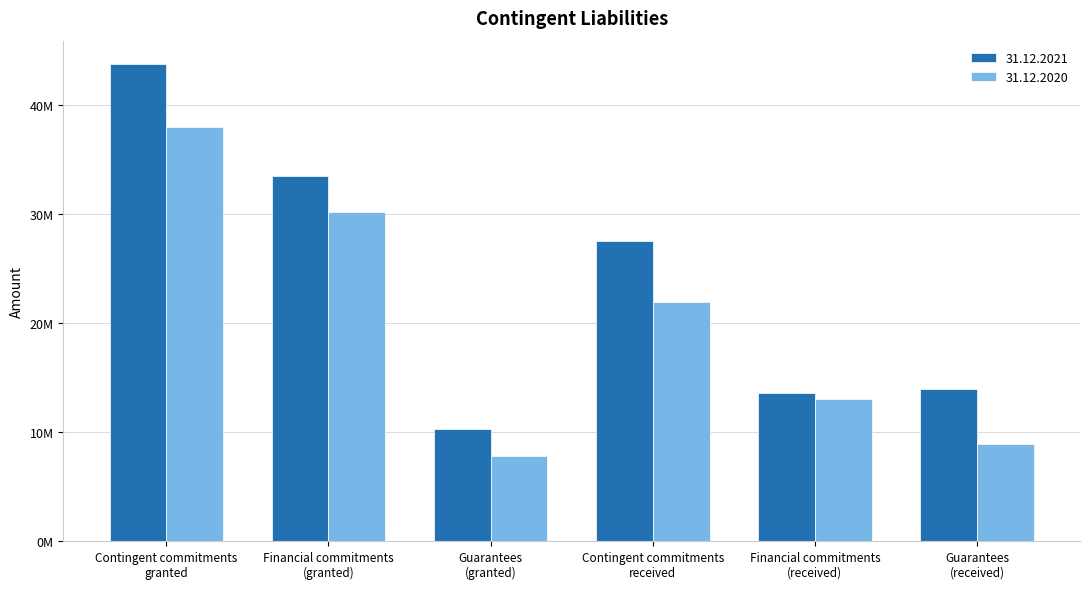

What is the lowest value of the 31.12.2021 series?

10263290